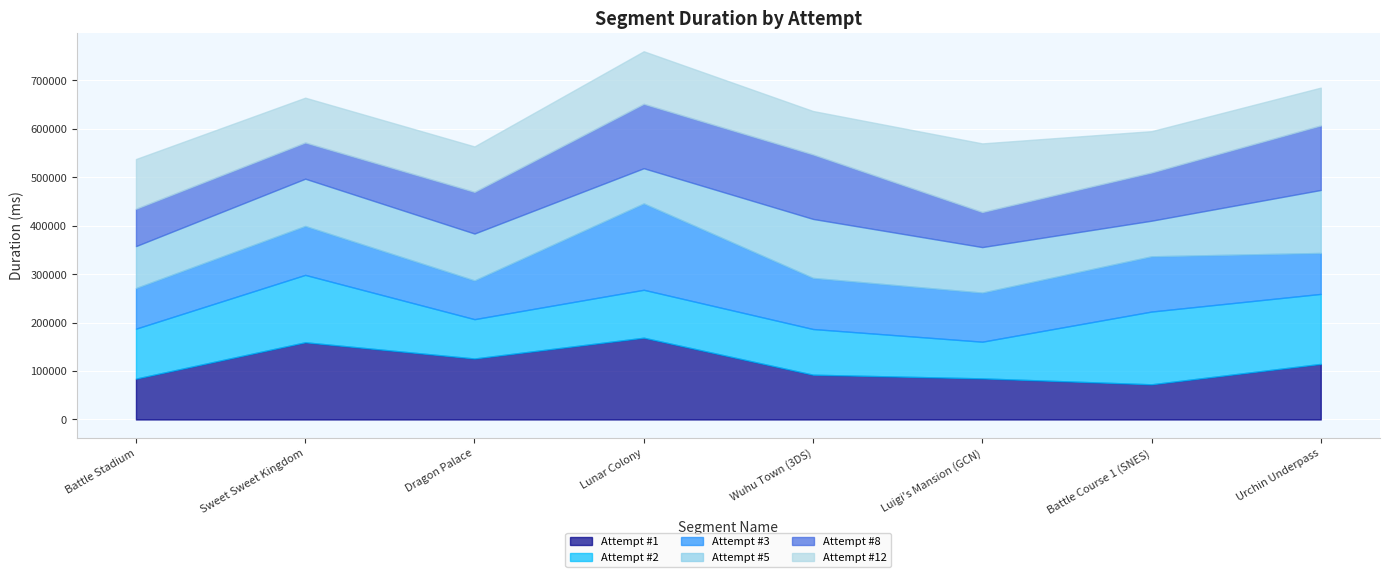

Is it true that Attempt #2 equals 110974 at Luigi's Mansion (GCN)?

False